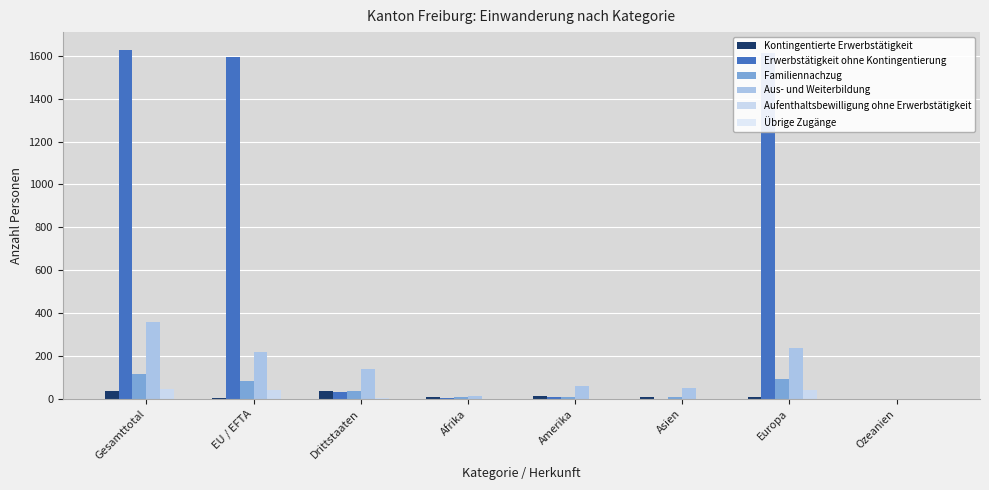

What is the difference between the maximum and minimum values in the Kontingentierte Erwerbstätigkeit series?

38